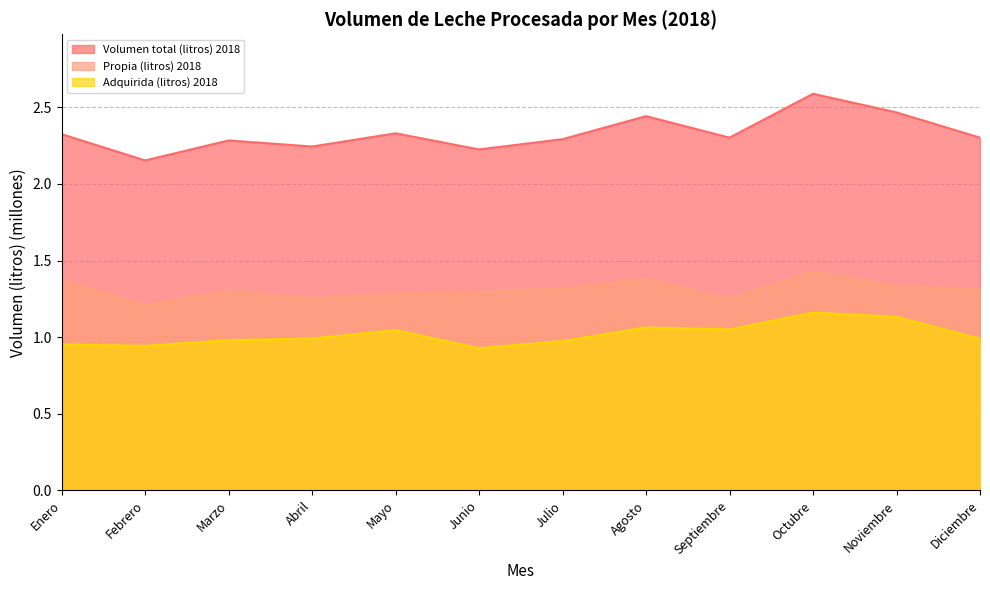

Is the value of Propia (litros) 2018 at Julio greater than the value of Adquirida (litros) 2018 at Septiembre?

Yes